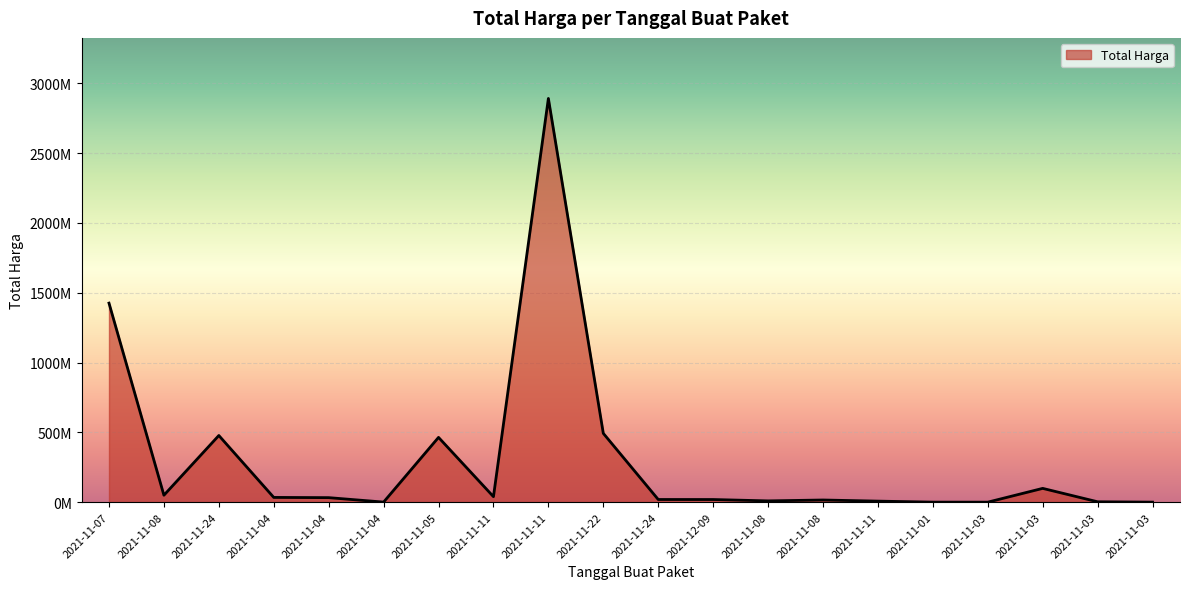

What is the change in value from 2021-11-08 to 2021-11-24?

-30555040